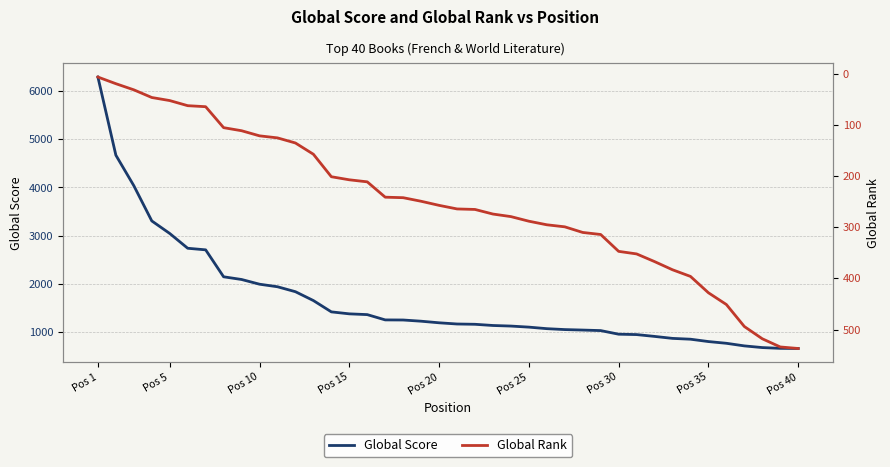

What is the greatest value displayed?

6295